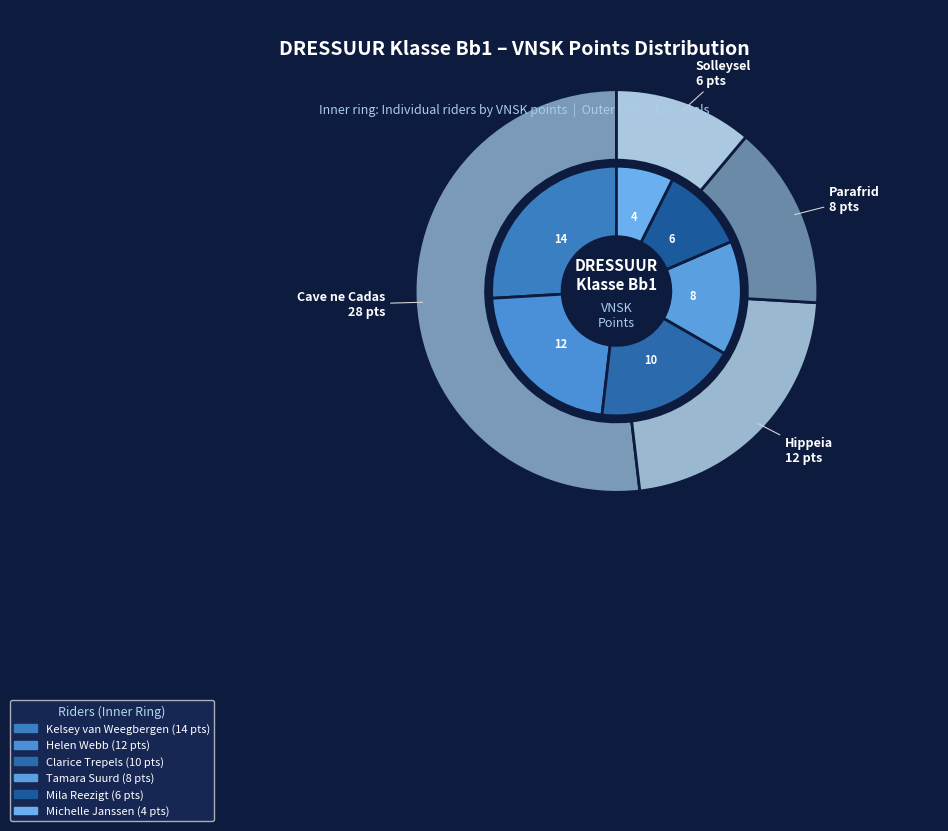

Does any single category account for the majority?

No